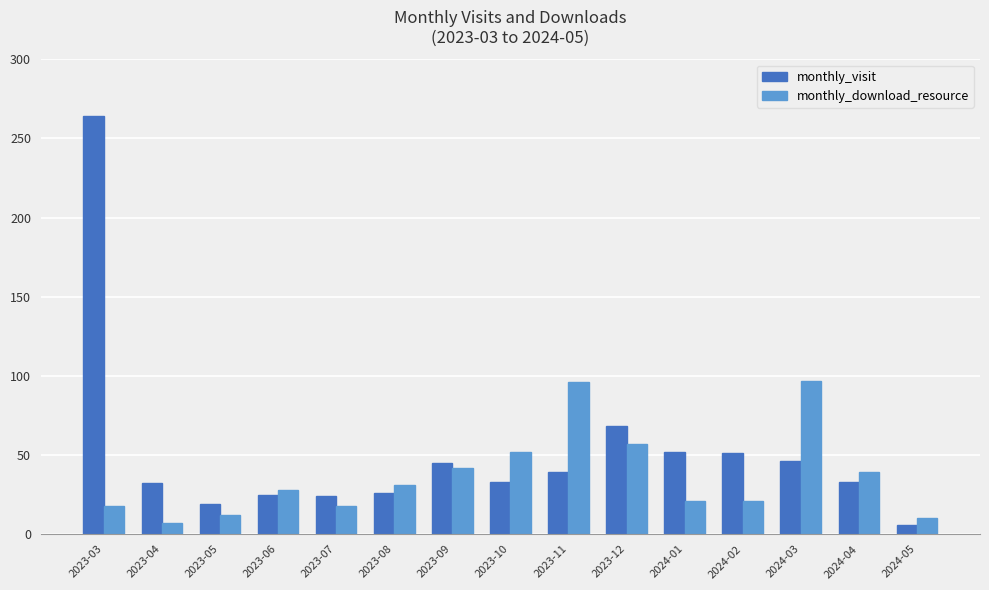

What is the smallest value displayed?

6